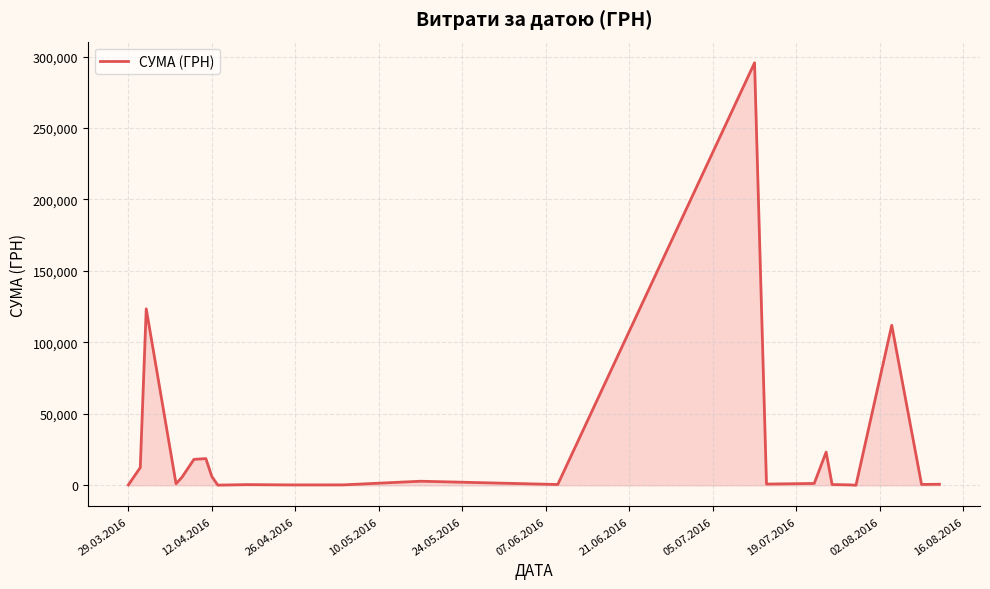

How many series are shown in this chart?

1